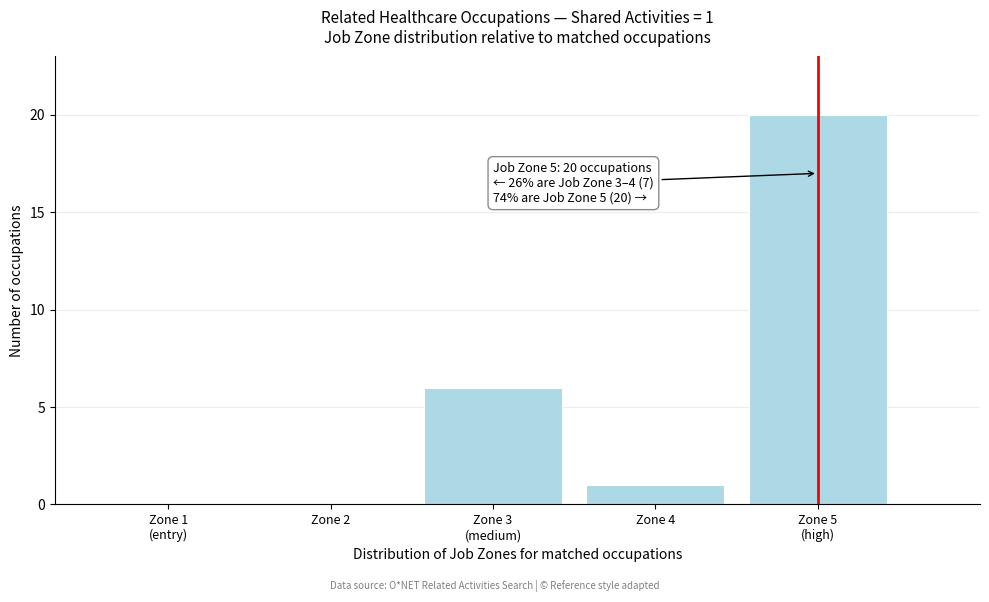

What is the change in value from Zone 2 to Zone 4?

+1